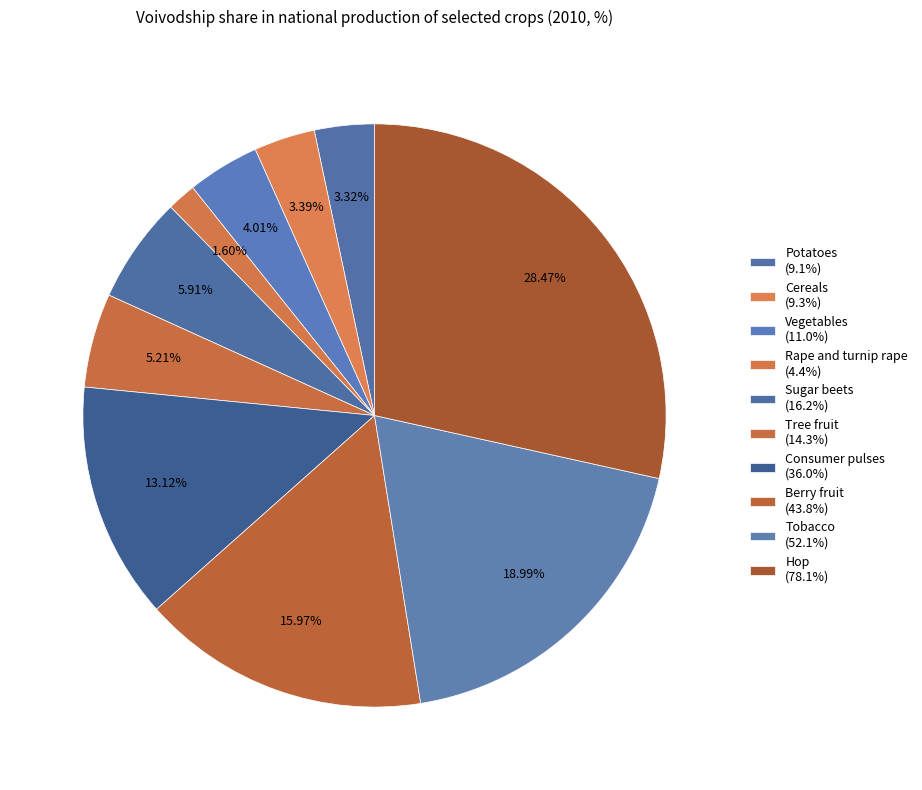

Approximately how many times larger is the value at Tree fruit compared to Potatoes?

1.6